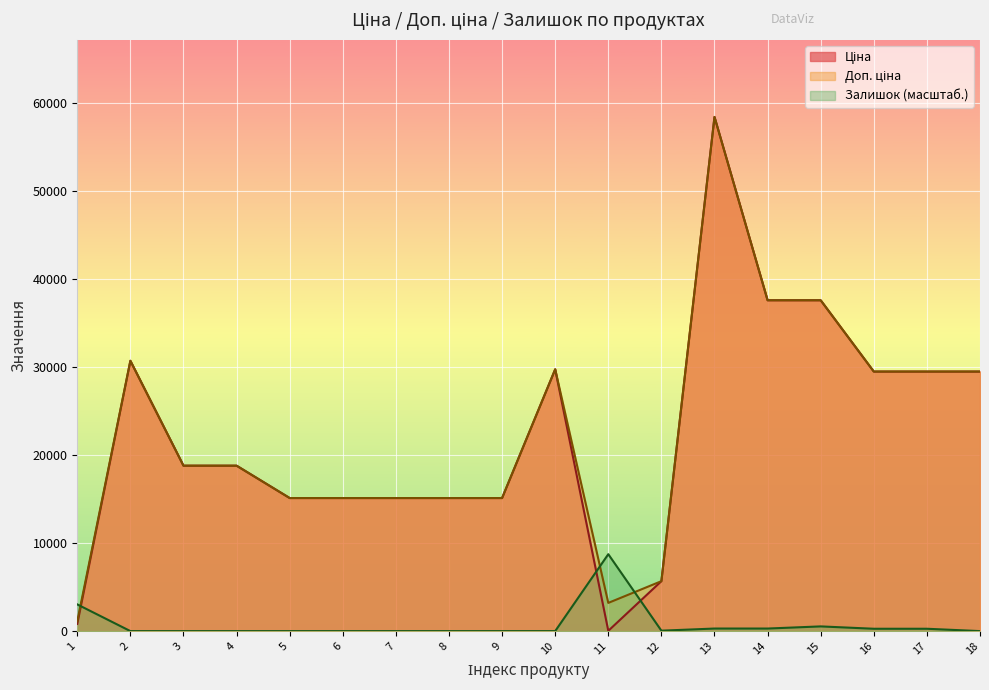

The Ціна series shows 44.6 at 11. True or false?

False